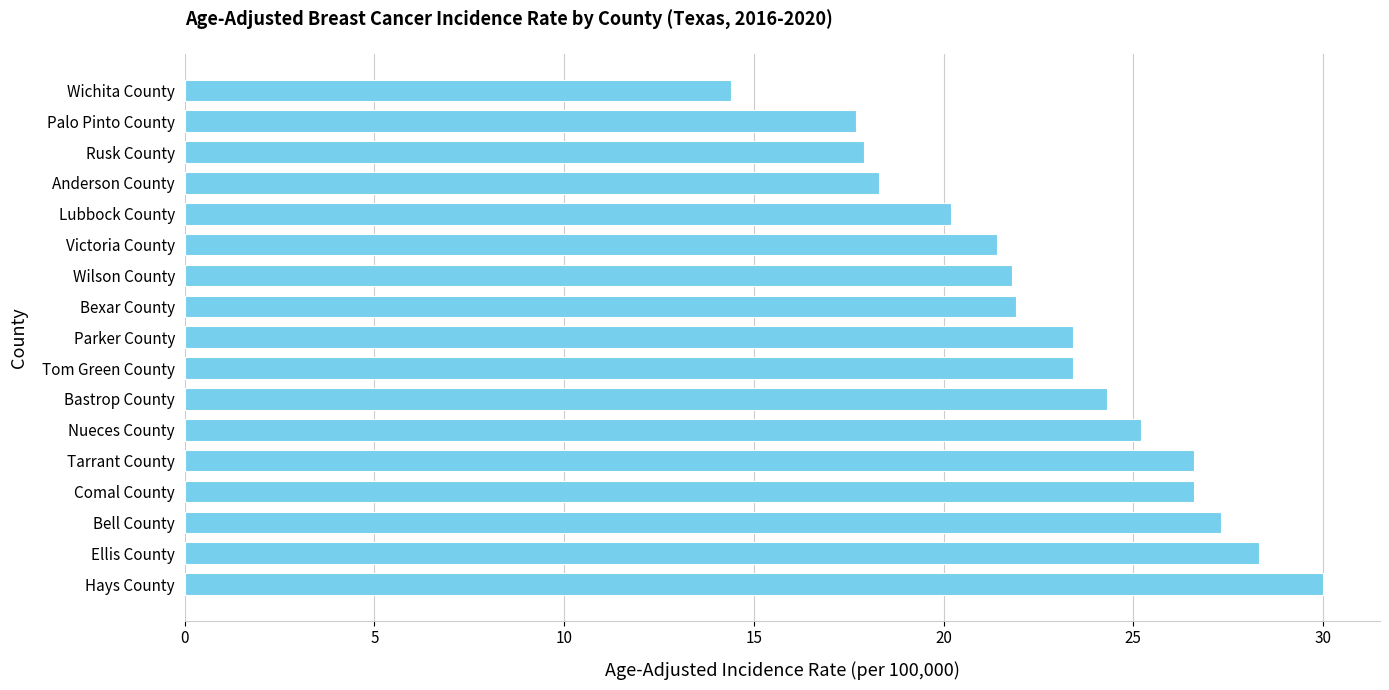

Which label corresponds to the largest value in the chart?

Hays County